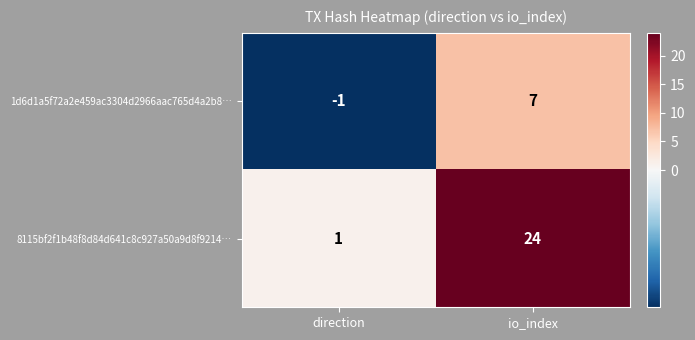

Is it true that 8115bf2f1b48f8d84d641c8c927a50a9d8f9214… equals 10 at io_index?

False